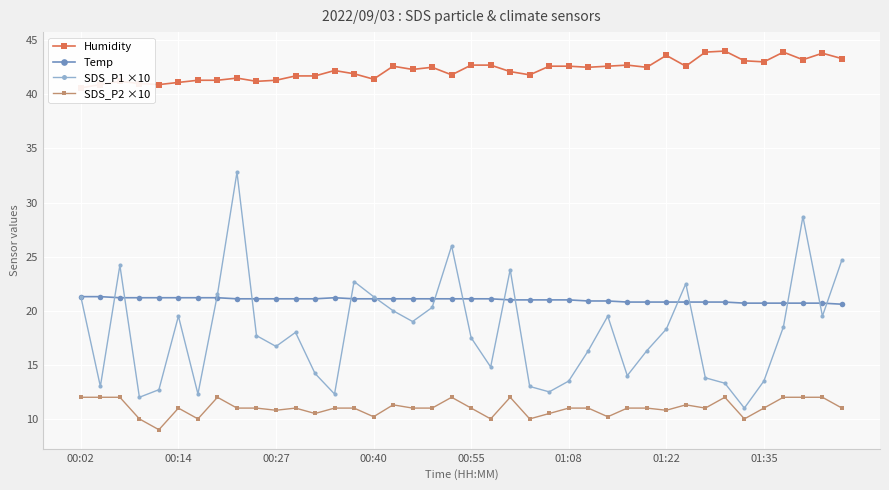

Which series has the widest spread of values?

SDS_P1 ×10